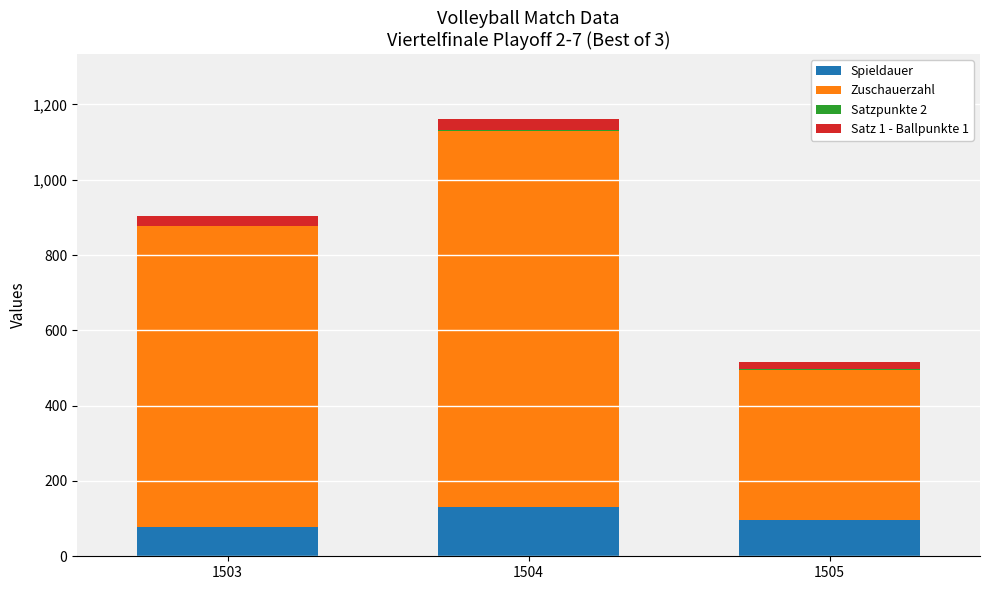

At which category is the sum across all series the highest?

1504